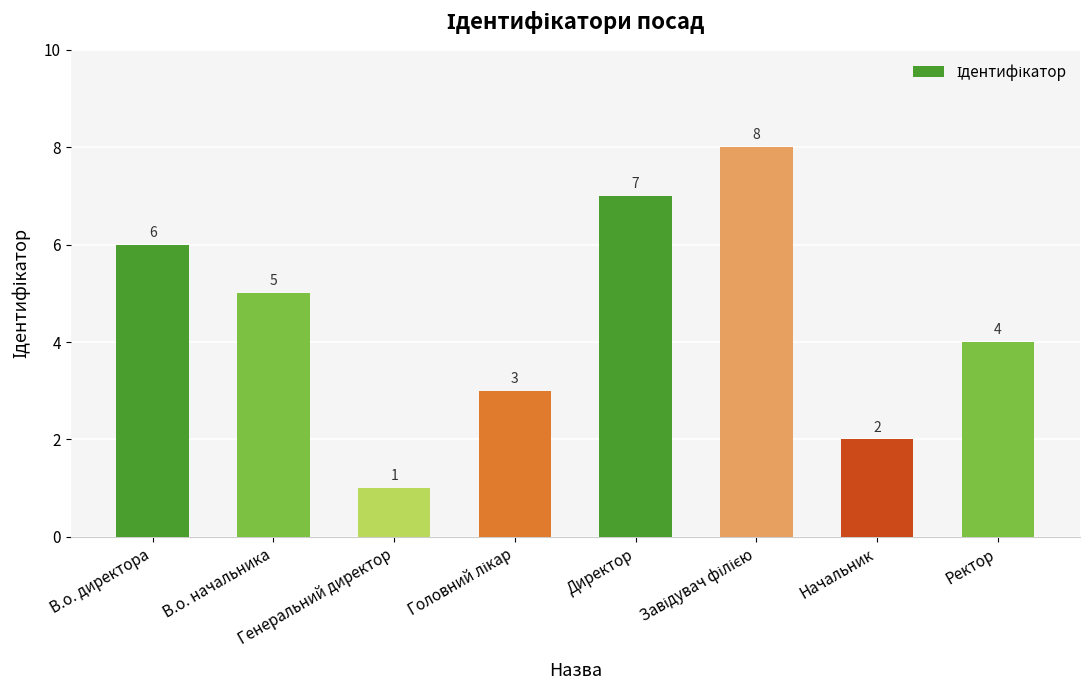

What is the difference between the second highest and minimum values?

6